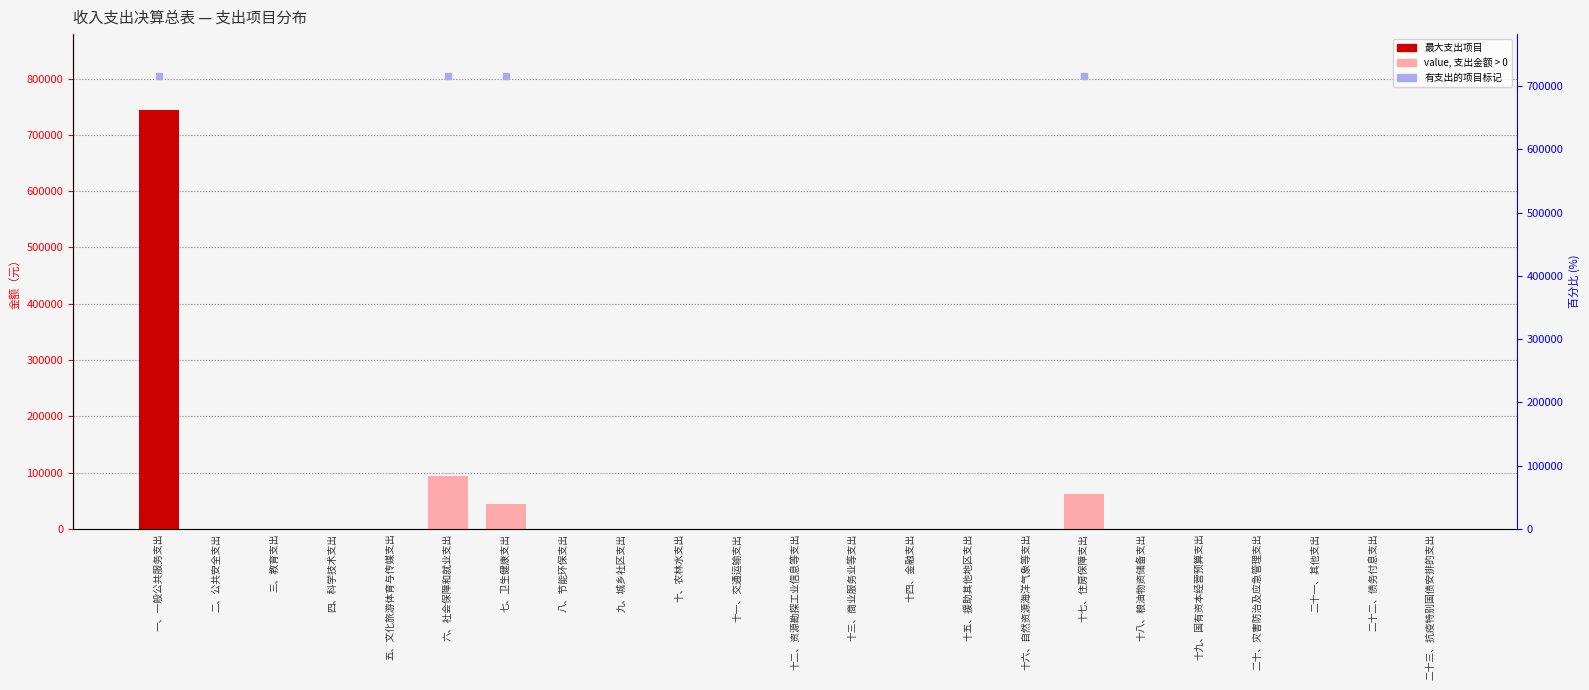

Between 十五、援助其他地区支出 and 二、公共安全支出, which is larger?

十五、援助其他地区支出